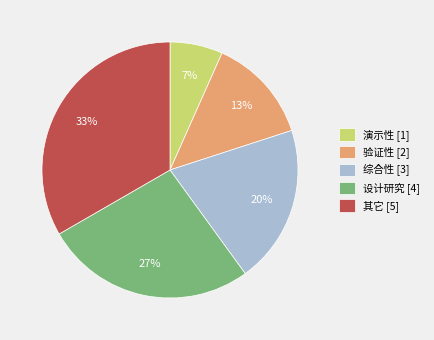

Combined, do 验证性 [2] and 其它 [5] account for over 50%?

No